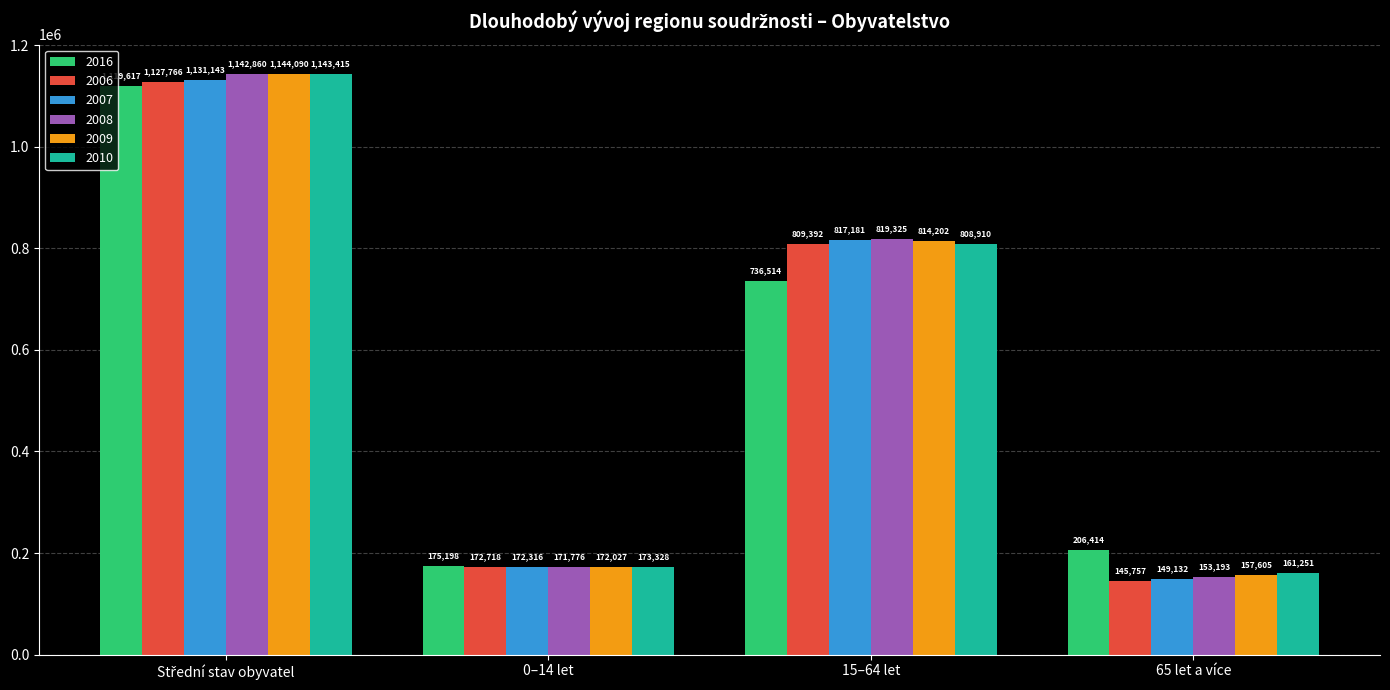

What is the difference between the highest and lowest values at 0–14 let?

3422